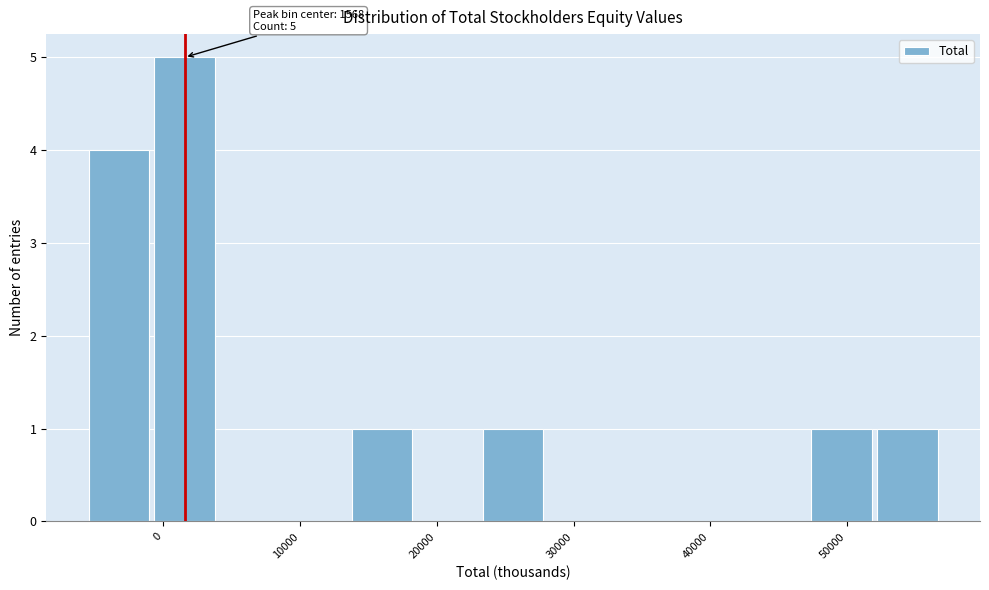

Over which range of the x-axis is the bar tallest?

-1000 to 4000